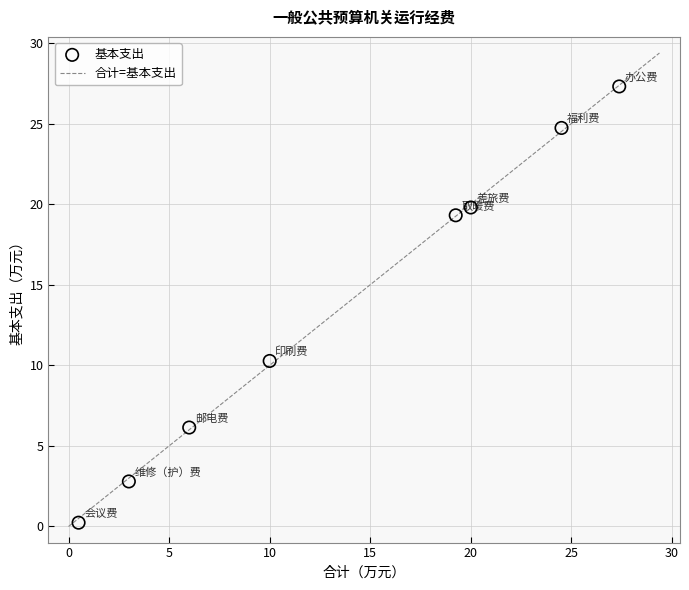

What Y value in the scatter plot is closest to 13?

10.3